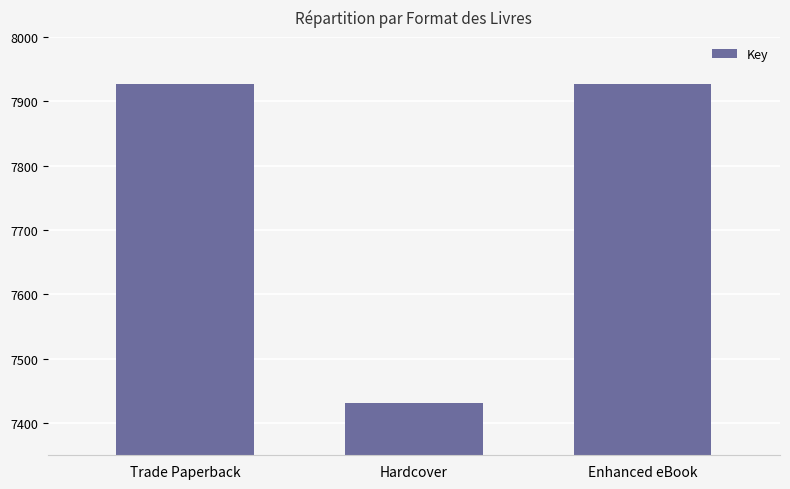

Reading left to right, list all the values displayed in this chart.

7927	7431	7927